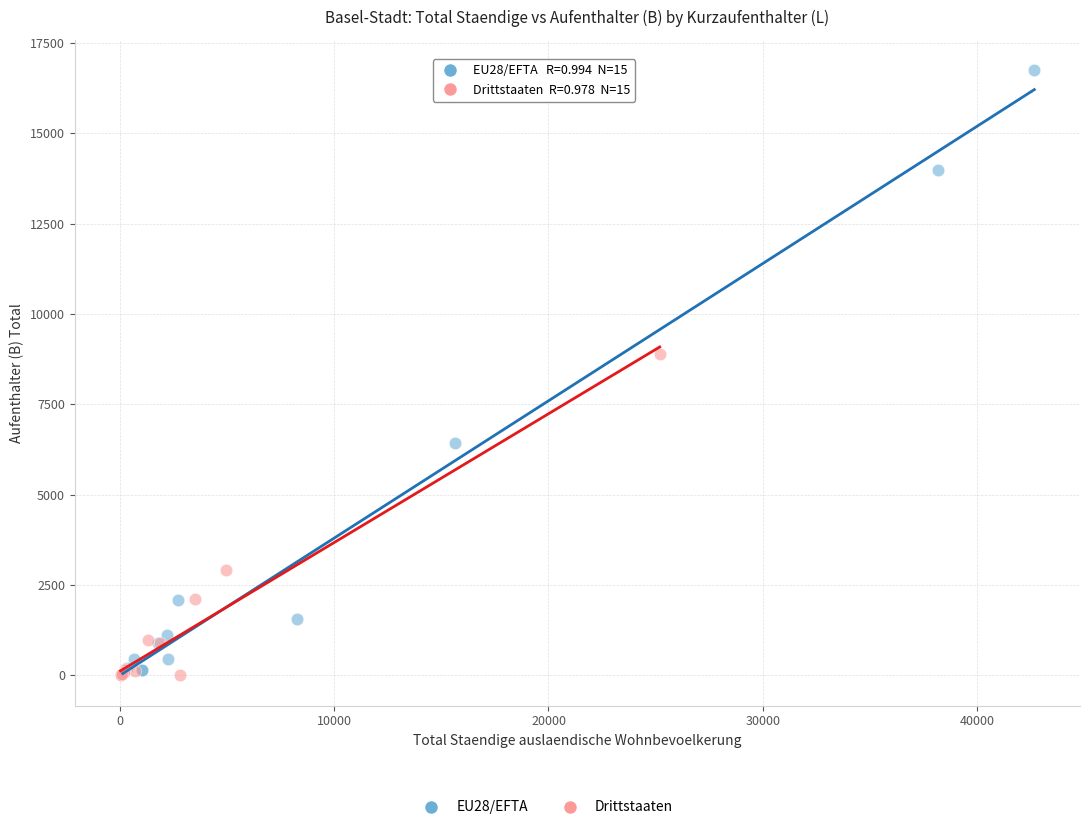

Which series has the largest Y range (max minus min)?

EU28/EFTA